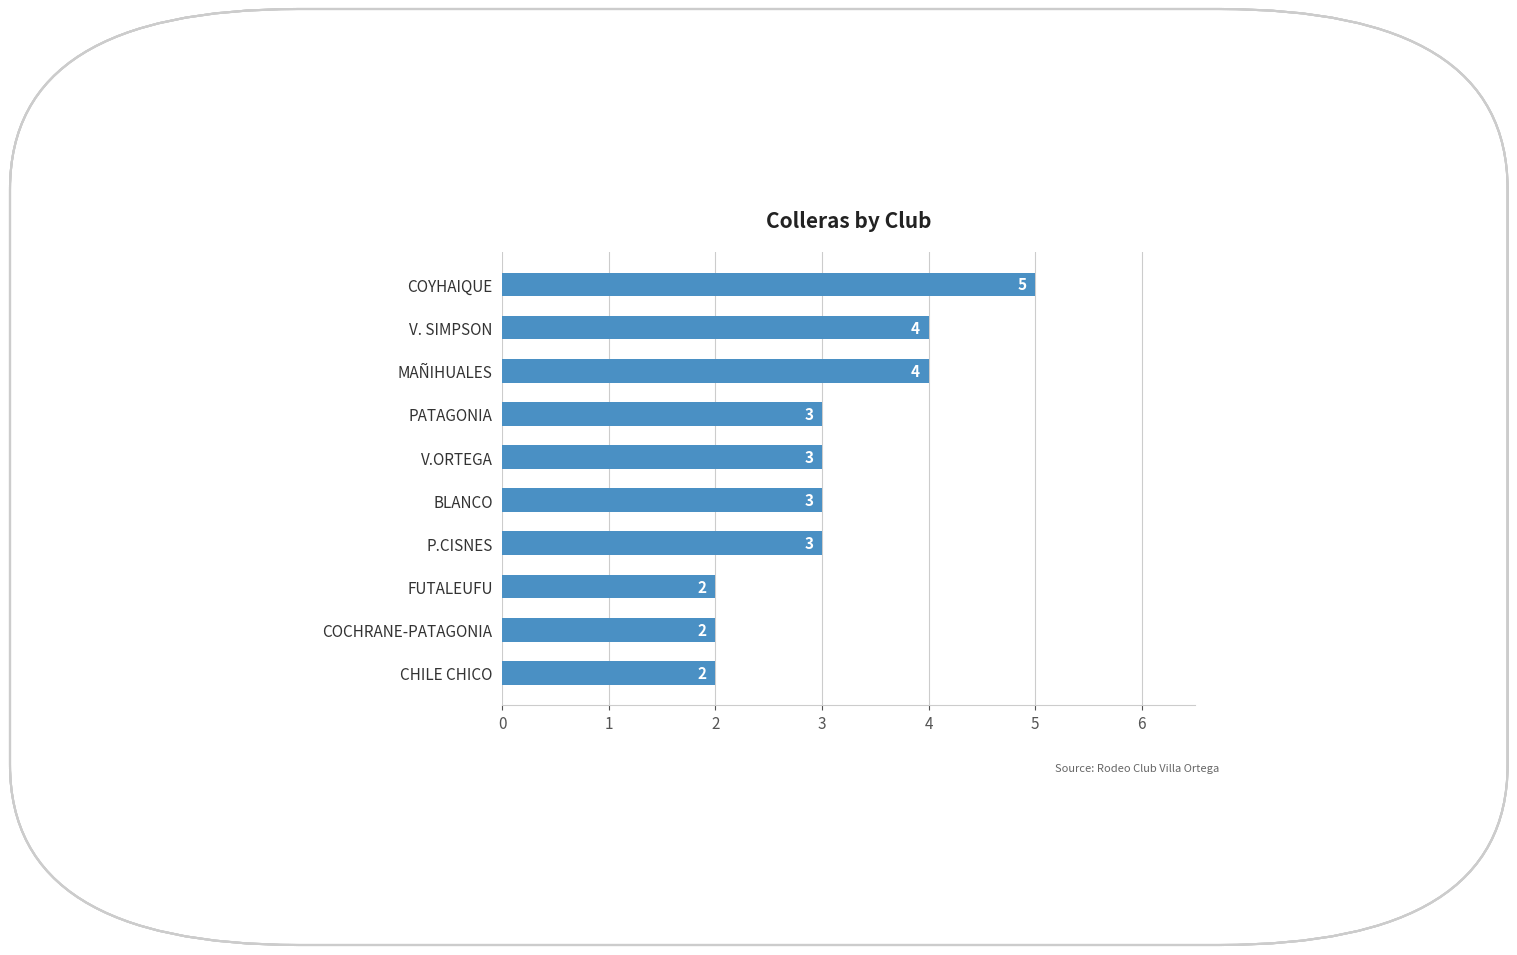

What is the difference between the maximum and second lowest values?

3